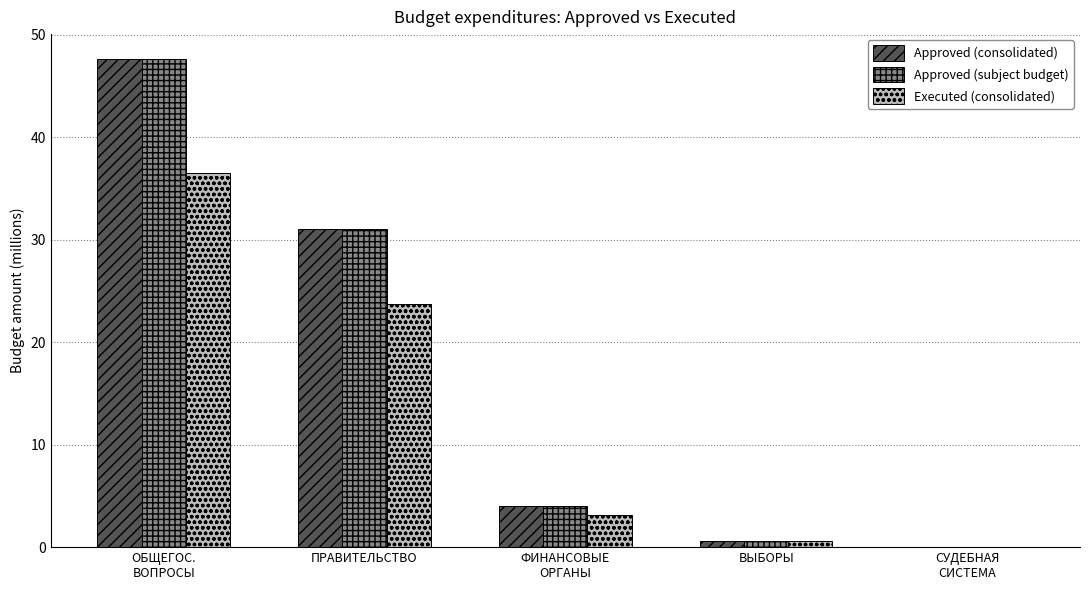

What is the sum of the Approved (consolidated) values at ВЫБОРЫ and СУДЕБНАЯ
СИСТЕМА?

0.6